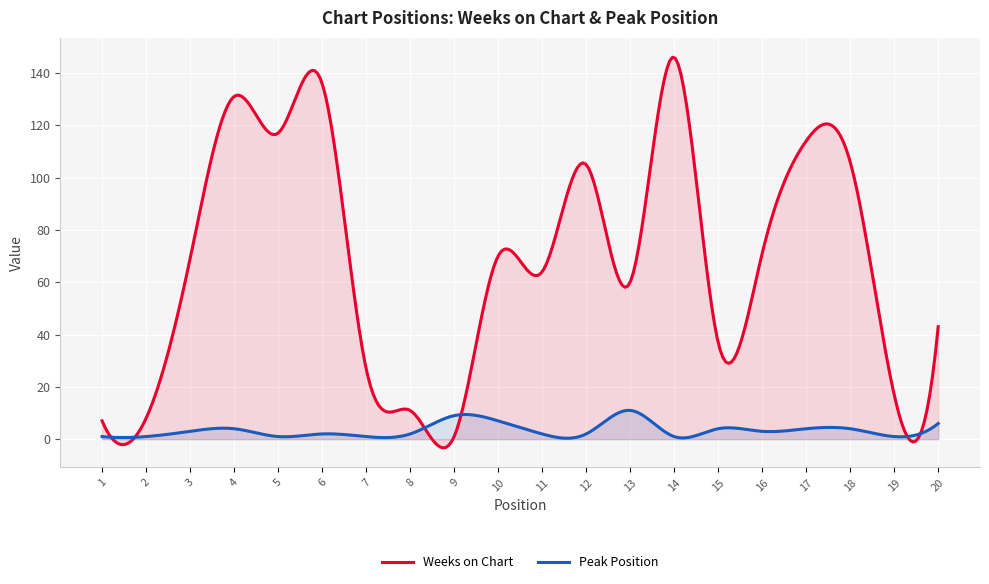

List the labels in order of Peak Position value, largest first.

13, 9, 10, 20, 4, 15, 17, 18, 3, 16, 6, 8, 11, 12, 1, 2, 5, 7, 14, 19